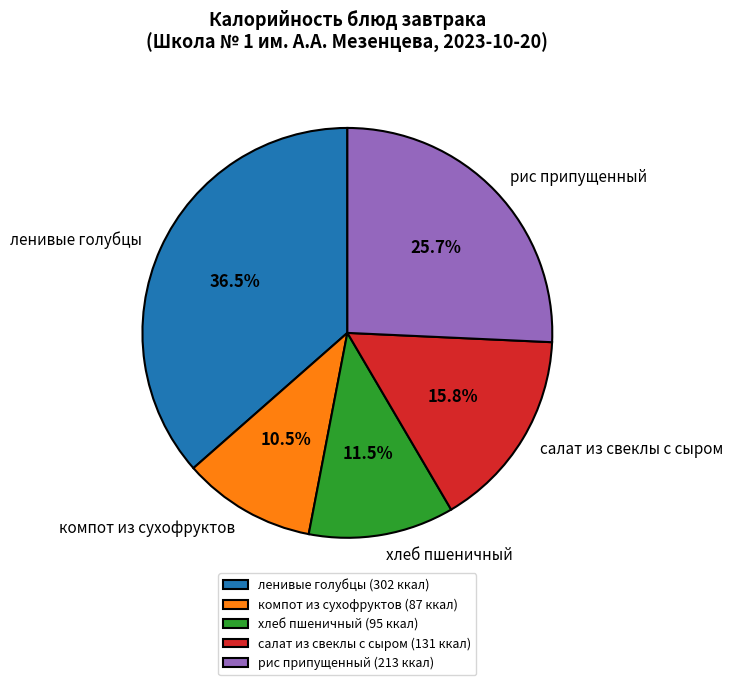

Do салат из свеклы с сыром and хлеб пшеничный together represent more than half of the pie?

No